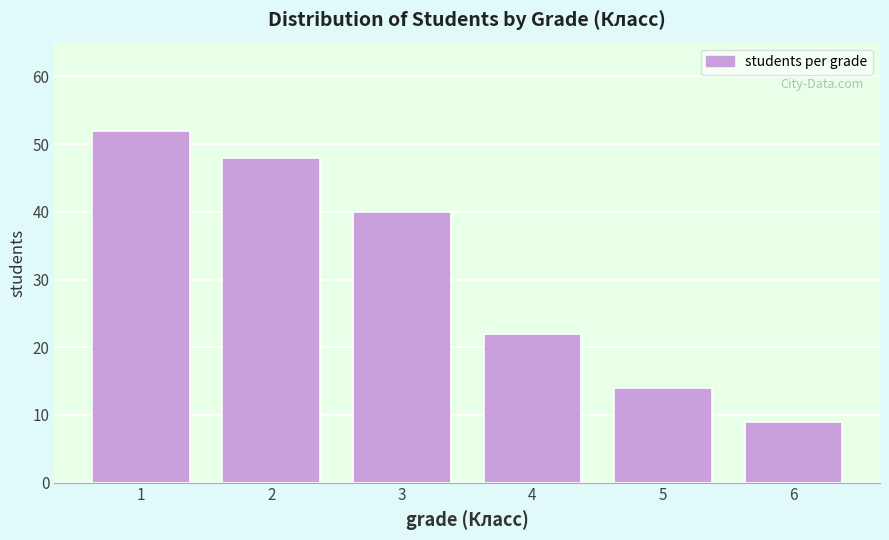

Reading right to left, what are all the values shown in this chart?

6=9	5=14	4=22	3=40	2=48	1=52